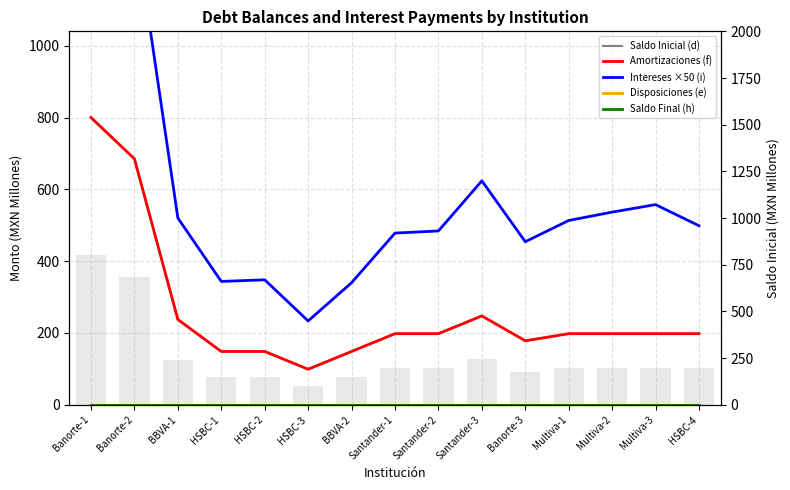

Which category has the lowest value in the Saldo Inicial (d) series?

HSBC-3